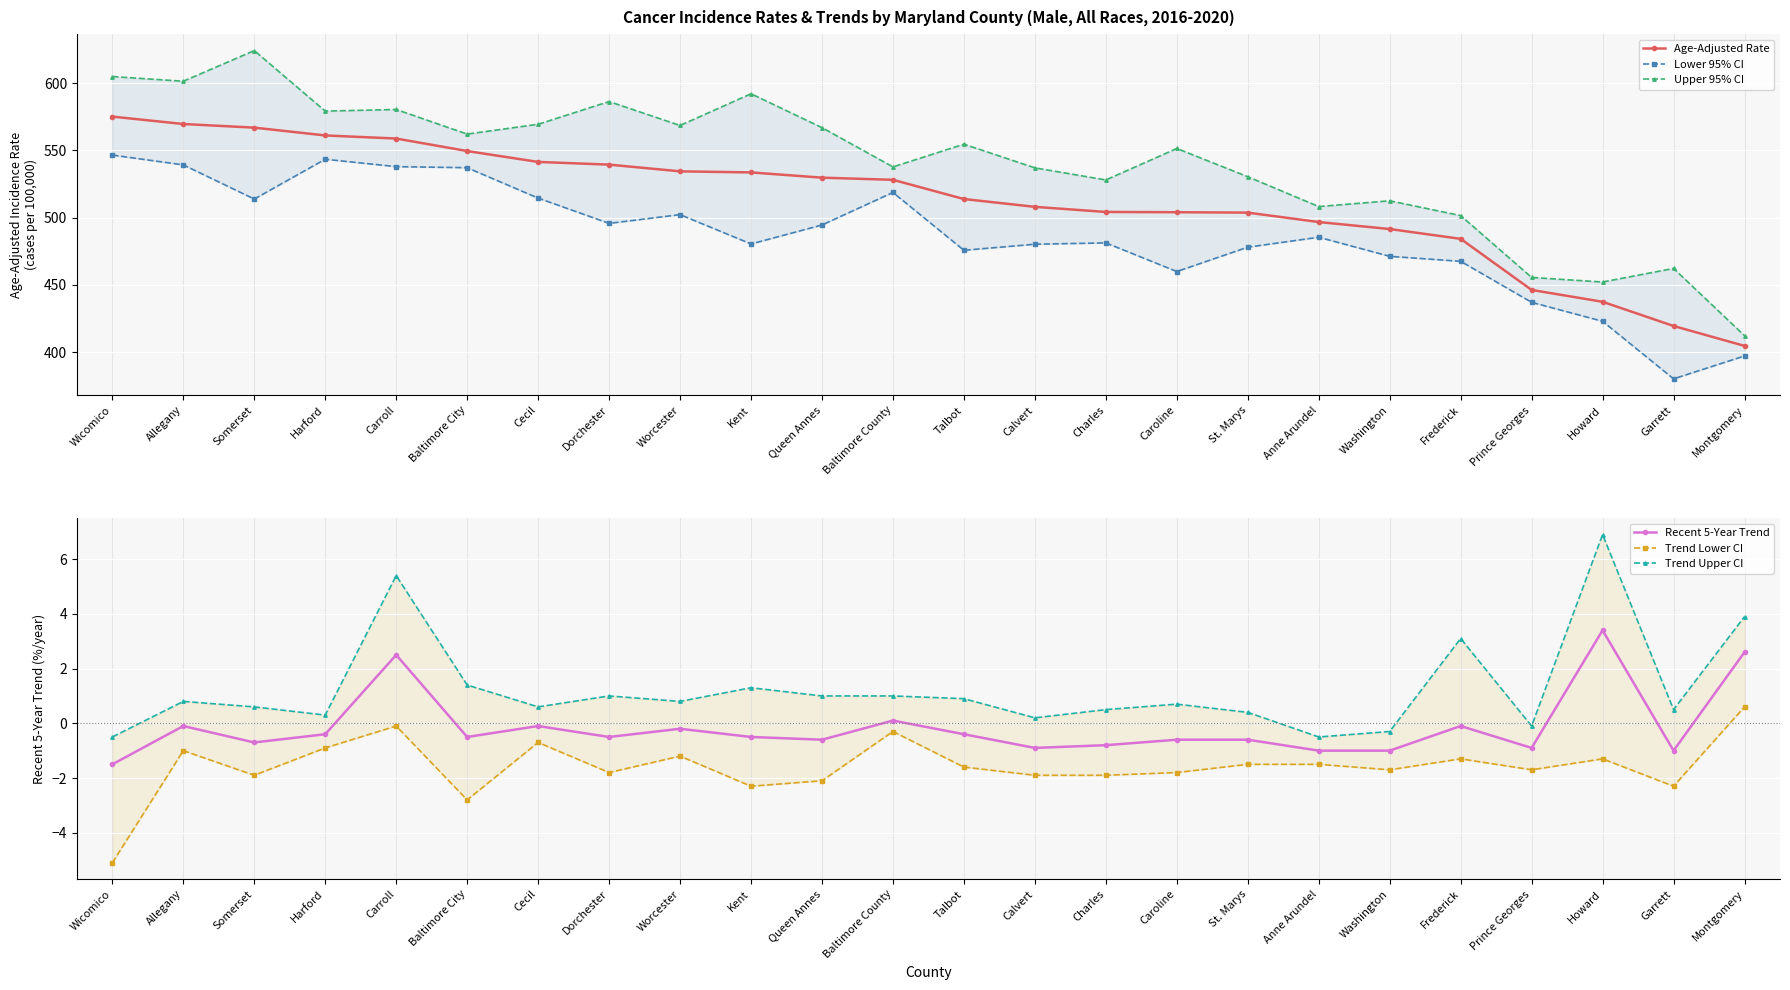

In Trend Lower CI, how many points are higher than both neighbors (excluding endpoints)?

7